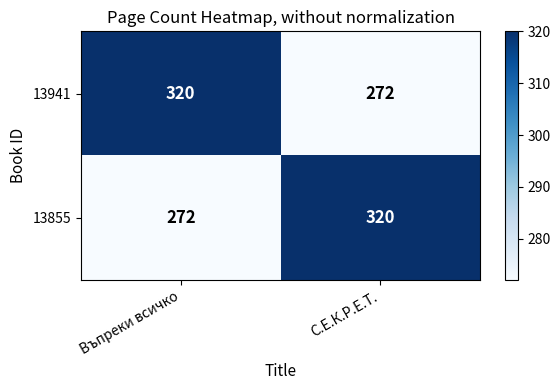

What is the total value across all series at С.Е.К.Р.Е.Т.?

592